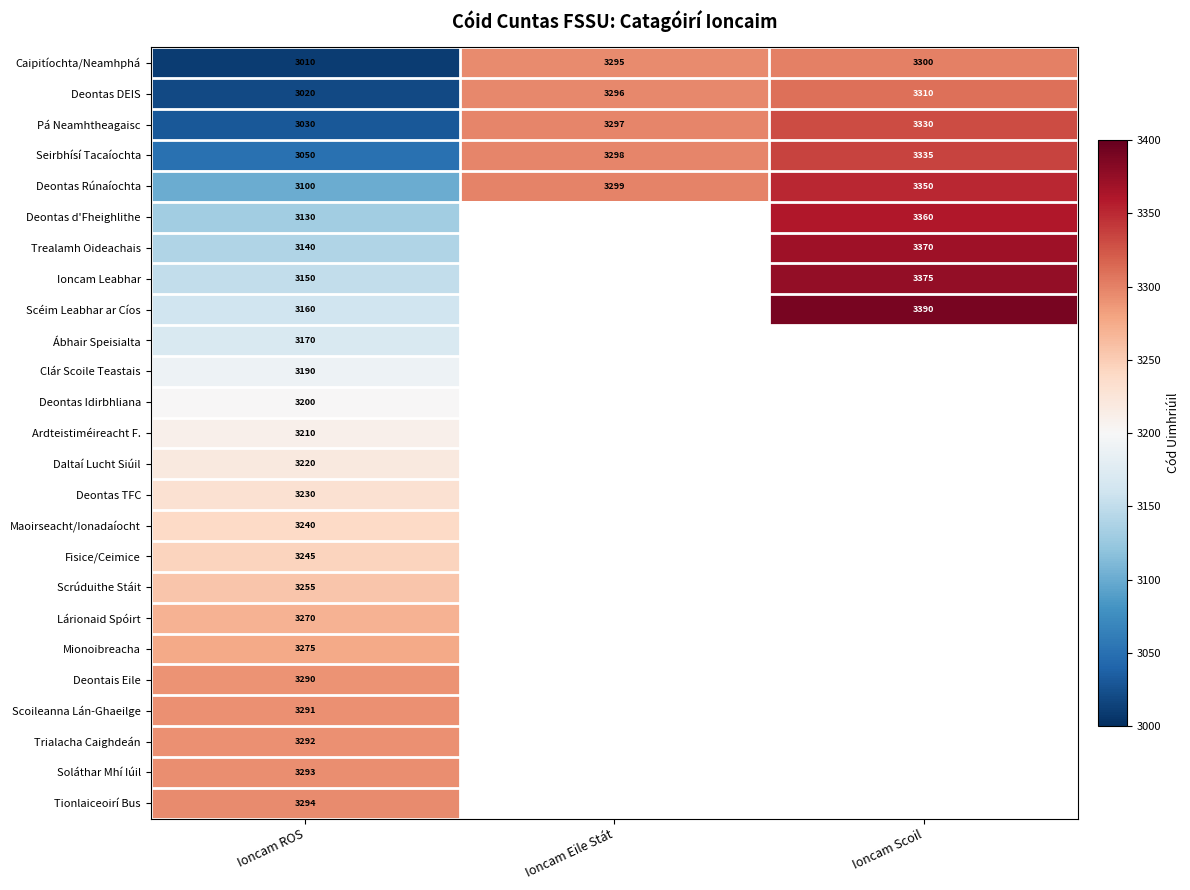

Between Ioncam Eile Stát and Ioncam ROS, which is larger?

Ioncam Eile Stát